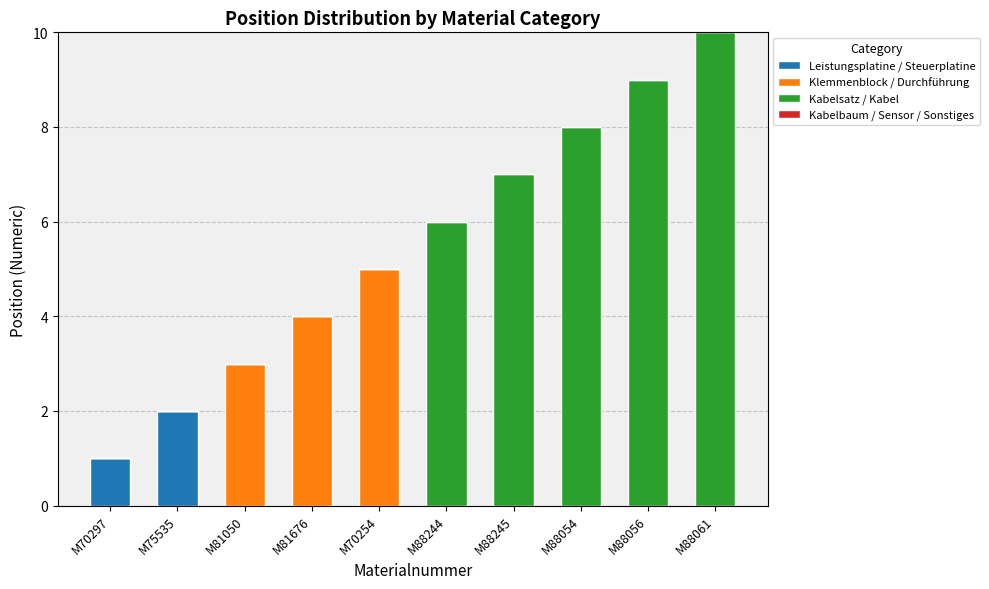

Reading left to right, list the values for the Leistungsplatine / Steuerplatine series.

M70297=1	M75535=2	M81050=0	M81676=0	M70254=0	M88244=0	M88245=0	M88054=0	M88056=0	M88061=0